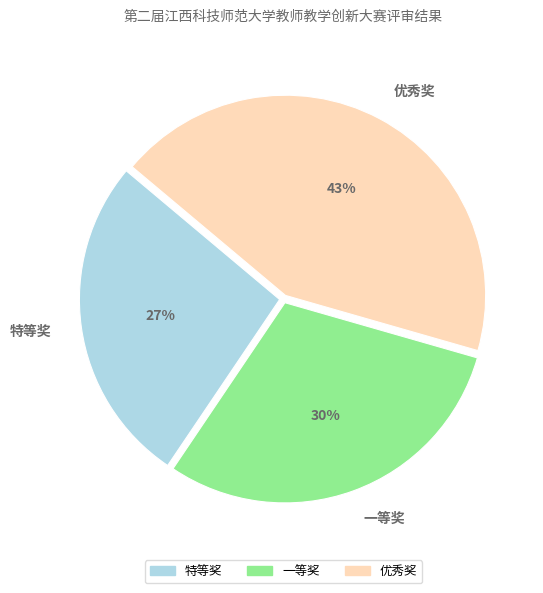

To the nearest percent, what percentage of the pie is 一等奖?

30%